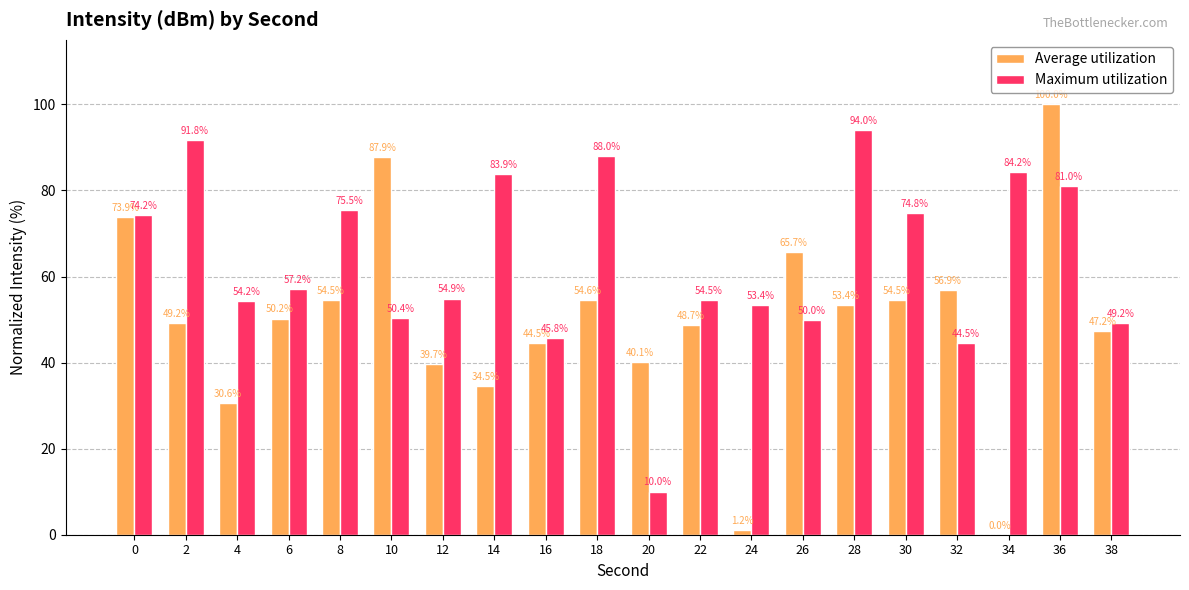

Which series has the widest spread of values?

Average utilization